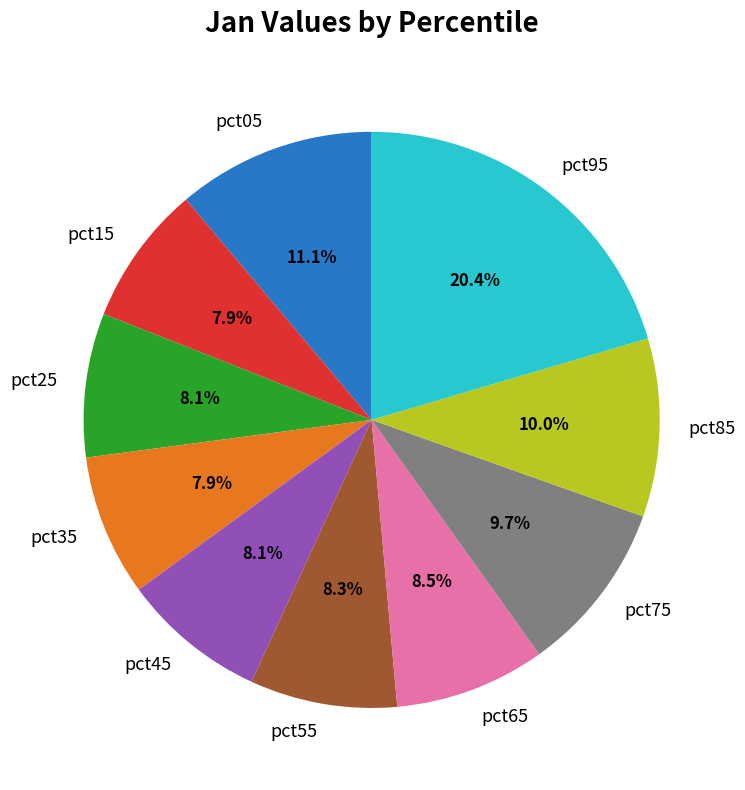

To the nearest percent, what is the average slice percentage?

10%